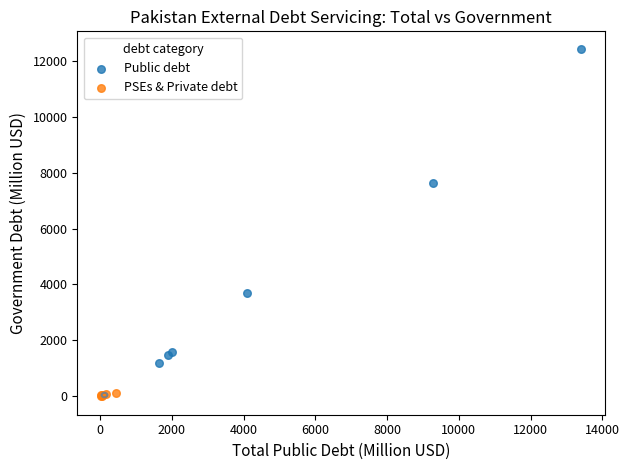

What are all the series names shown in the legend?

Public debt, PSEs & Private debt